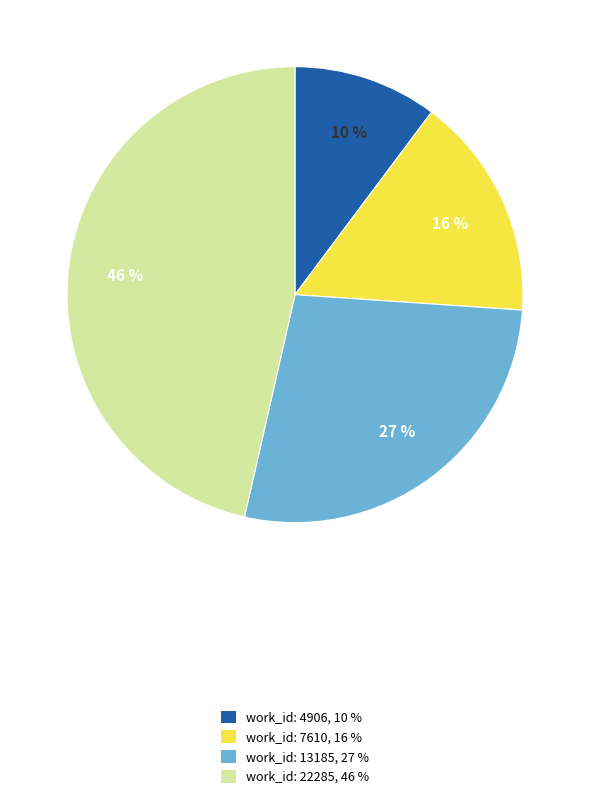

How many segments does this pie chart have?

4